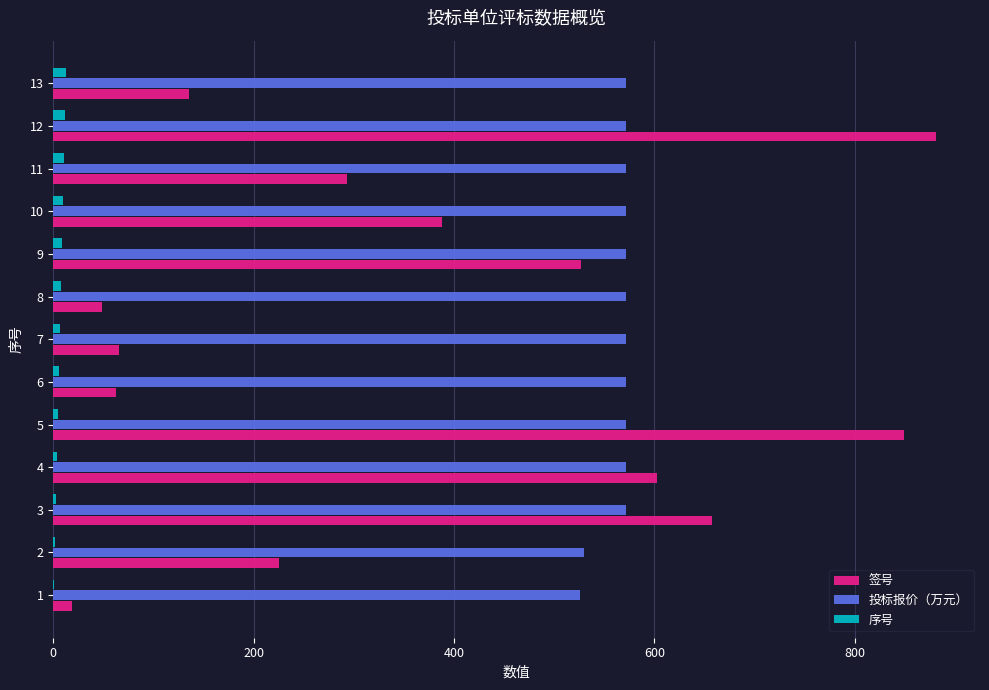

Which series has the largest total across all categories?

投标报价（万元）